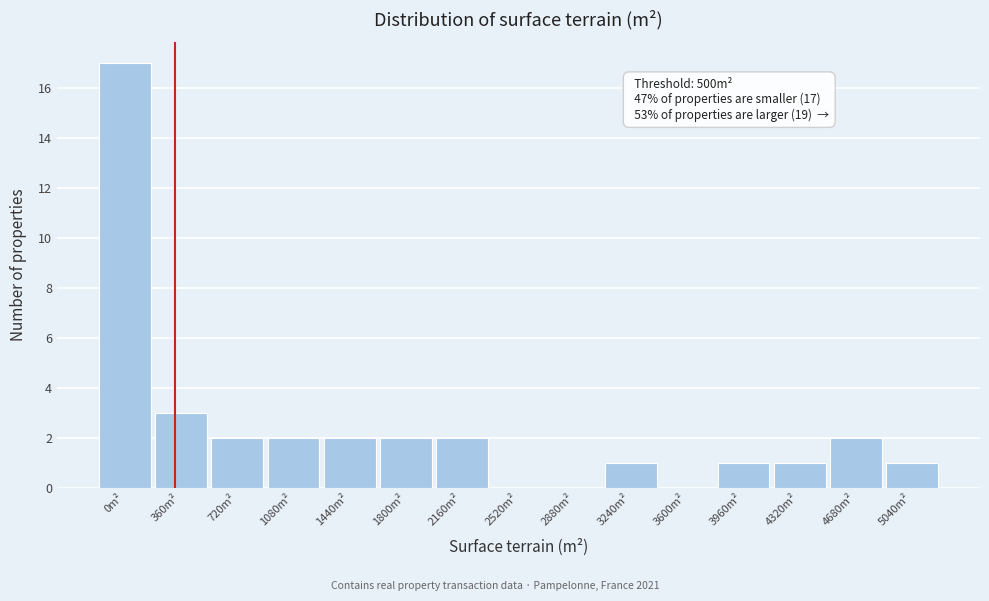

Reading left to right, what are all the values shown in this chart?

0m²=17	360m²=3	720m²=2	1080m²=2	1440m²=2	1800m²=2	2160m²=2	2520m²=0	2880m²=0	3240m²=1	3600m²=0	3960m²=1	4320m²=1	4680m²=2	5040m²=1